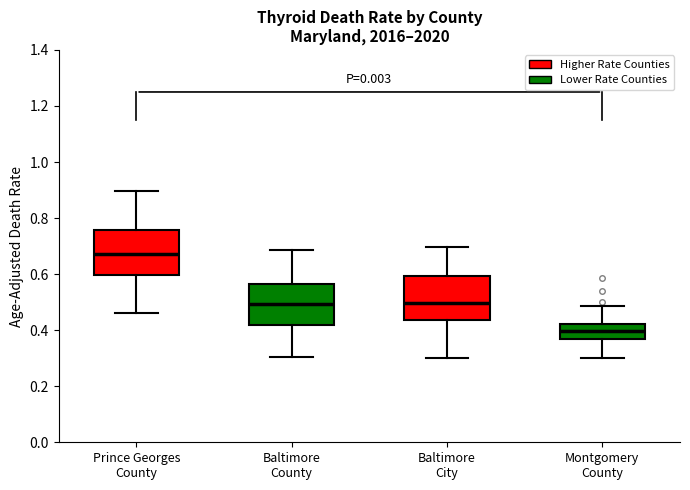

Reading left to right, read every box against the y-axis: the position of its median line, the range the box covers, and the ends of its whiskers. The values are not printed on the chart, so give them approximately, as read against the axis.

Prince Georges County: median 0.68, box 0.60 to 0.76, whiskers 0.46 to 0.90
Baltimore County: median 0.50, box 0.42 to 0.56, whiskers 0.30 to 0.68
Baltimore City: median 0.50, box 0.44 to 0.60, whiskers 0.30 to 0.70
Montgomery County: median 0.40, box 0.36 to 0.42, whiskers 0.30 to 0.48